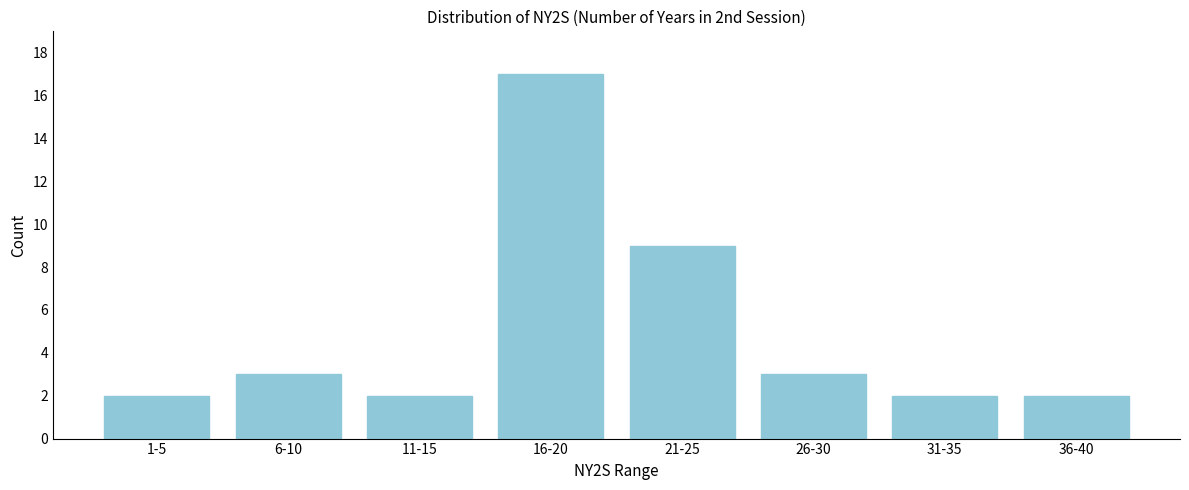

Reading left to right, transcribe all the data shown in this chart.

2	3	2	17	9	3	2	2